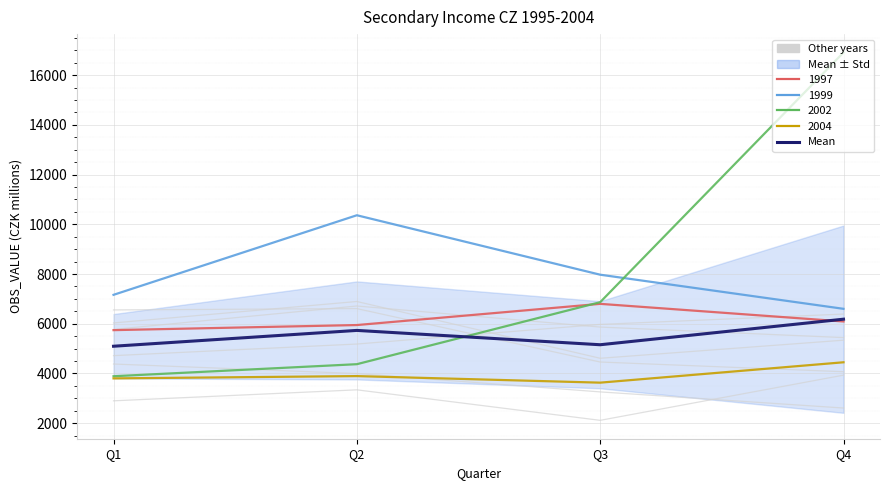

Which has a higher value, Q4 or Q2?

Q4